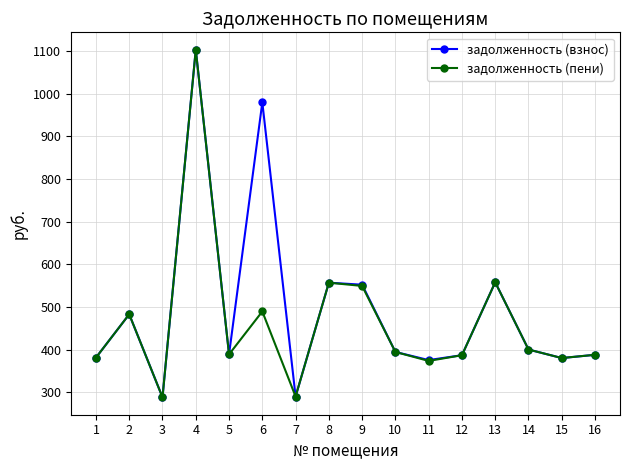

What is the value of the задолженность (взнос) point at the 15th from the left?

380.6